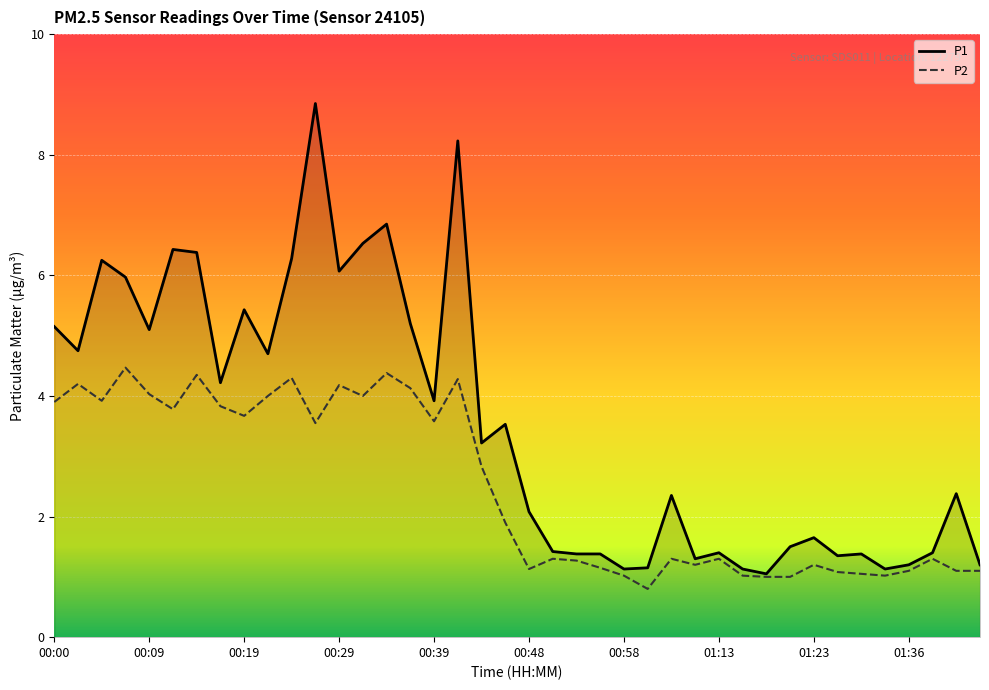

List the series in order of their peak value, highest first.

P1, P2